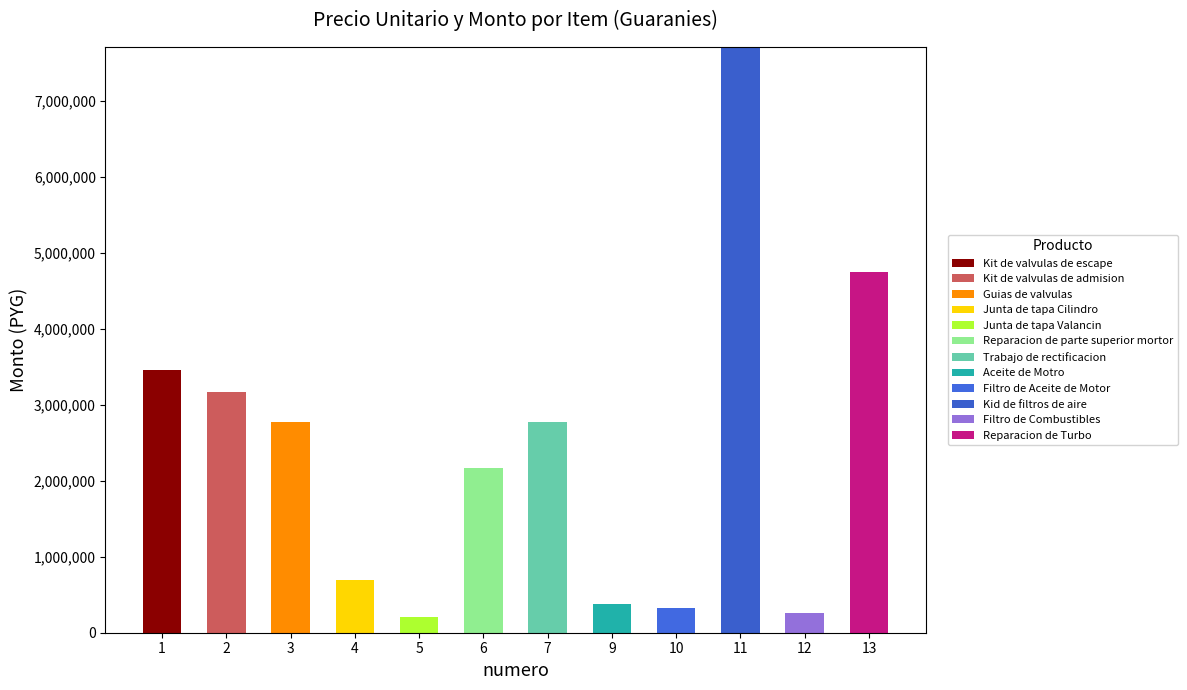

At which category is the sum across all series the highest?

11